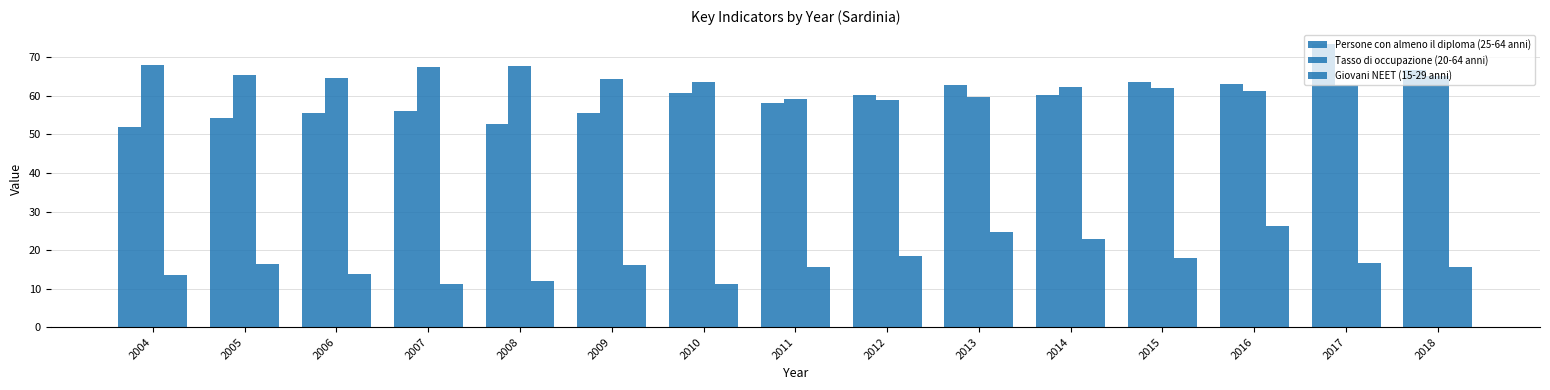

Does the chart contain any negative values?

No